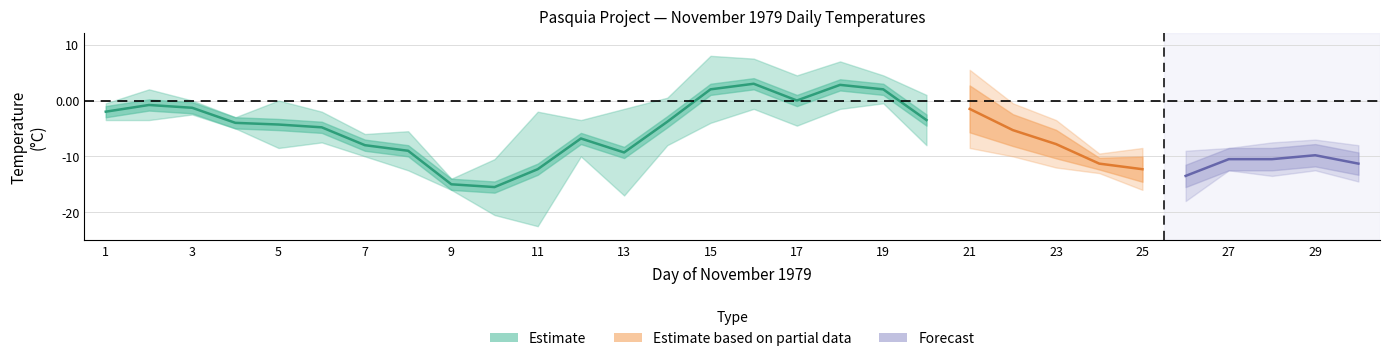

How many values in the Mean Temp (°C) series exceed -5?

14